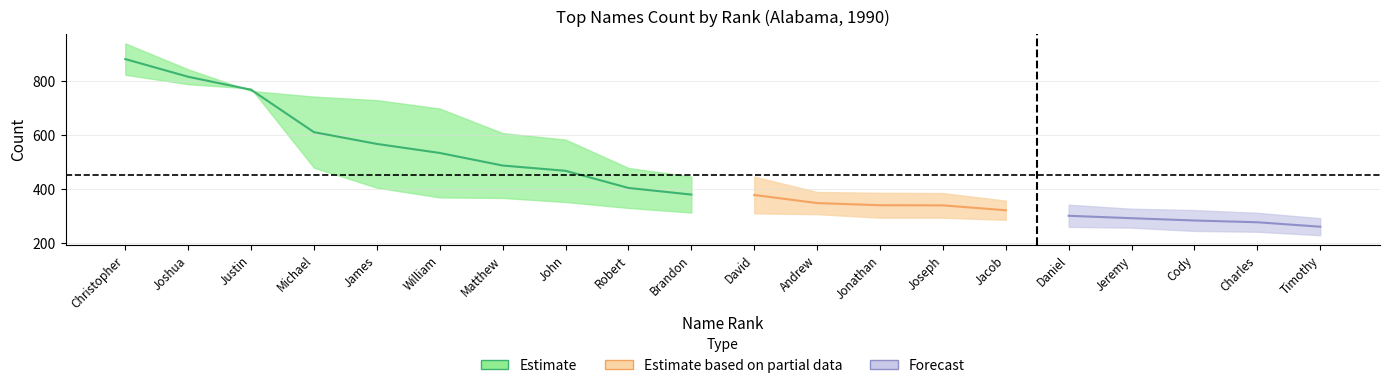

Which has a higher value, Joseph or Joshua?

Joshua